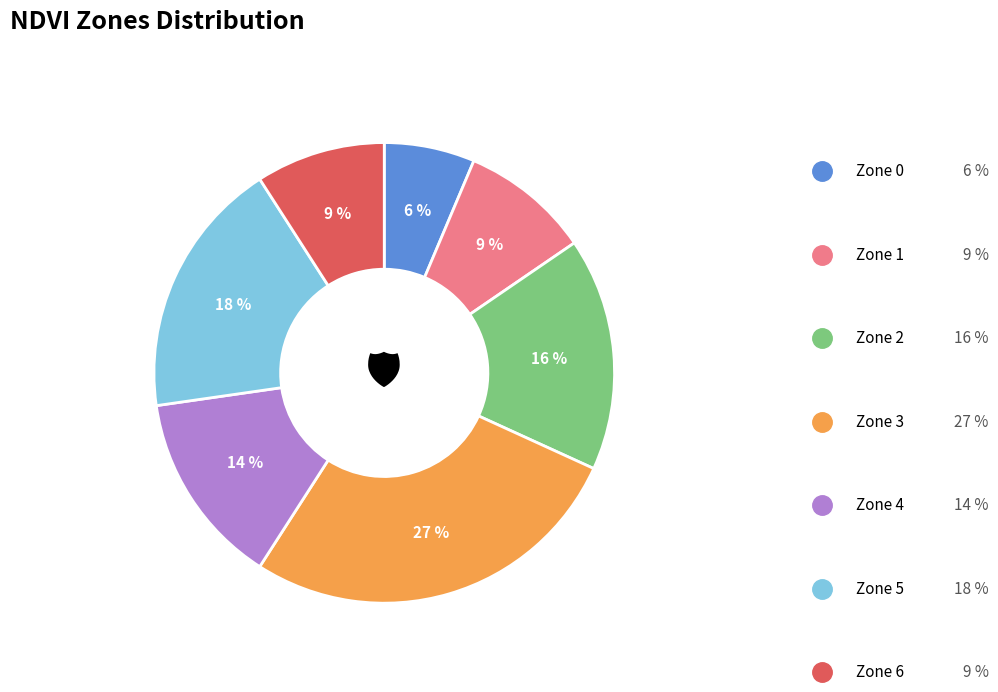

To the nearest percent, what is the difference between the Zone 6 and Zone 3 slice percentages?

18%